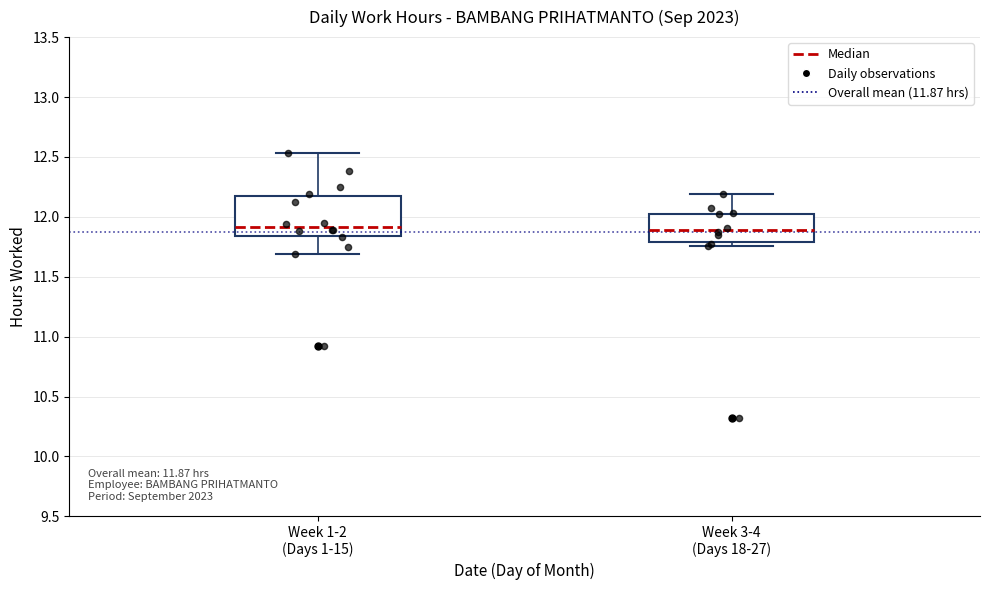

Which box is the tallest, from its lower edge to its upper edge?

Week 1-2 (Days 1-15)